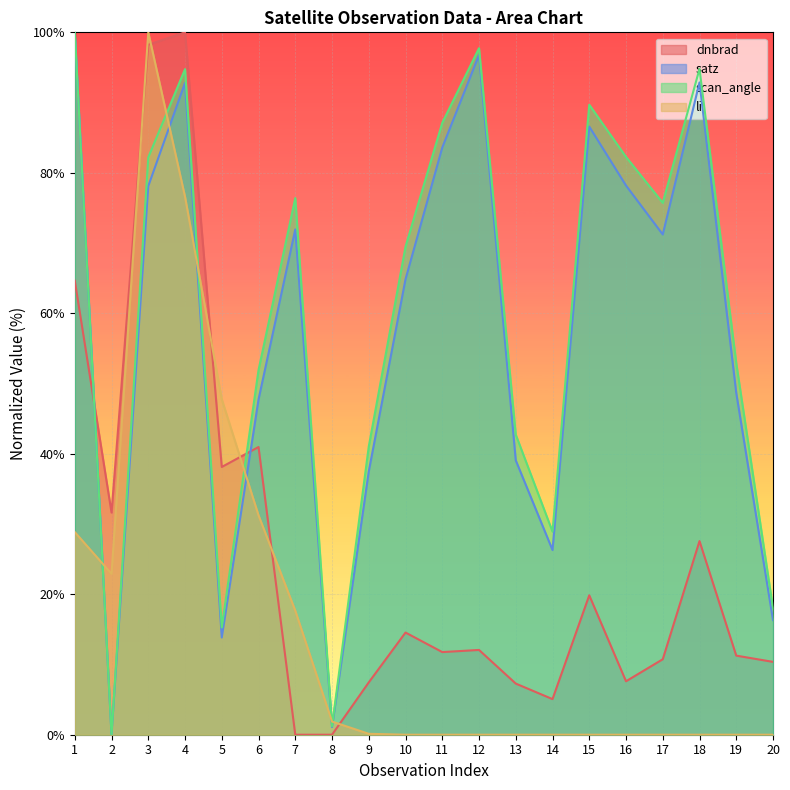

What is the sum of all scan_angle values?

1202.2